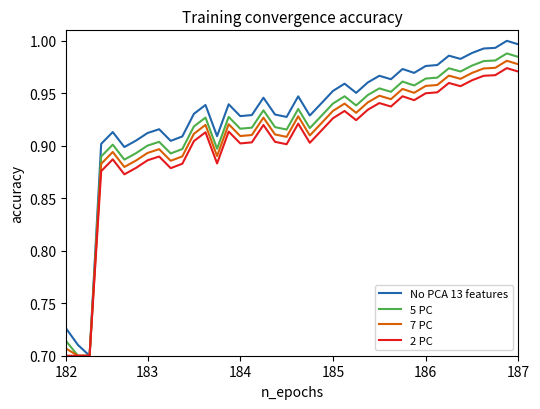

Which series has the largest range (max minus min)?

No PCA 13 features